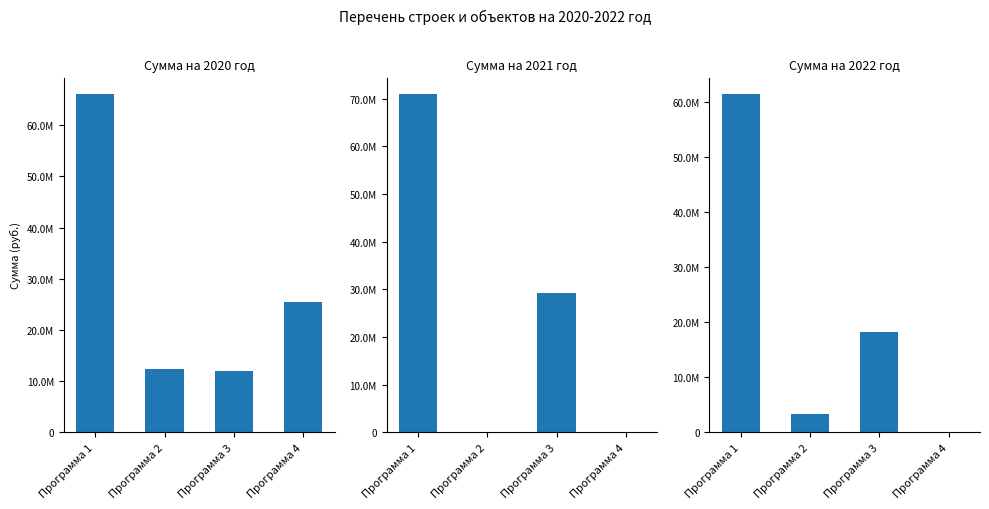

Reading left to right, transcribe all the data shown in this chart.

Сумма на 2020 год: Программа 1=66002253.7	Программа 2=12440446.6	Программа 3=12052000.0	Программа 4=25550494.7
Сумма на 2021 год: Программа 1=70860400.0	Программа 2=181503.9	Программа 3=29212368.4	Программа 4=0.0
Сумма на 2022 год: Программа 1=61412400.0	Программа 2=3325193.5	Программа 3=18236325.9	Программа 4=0.0